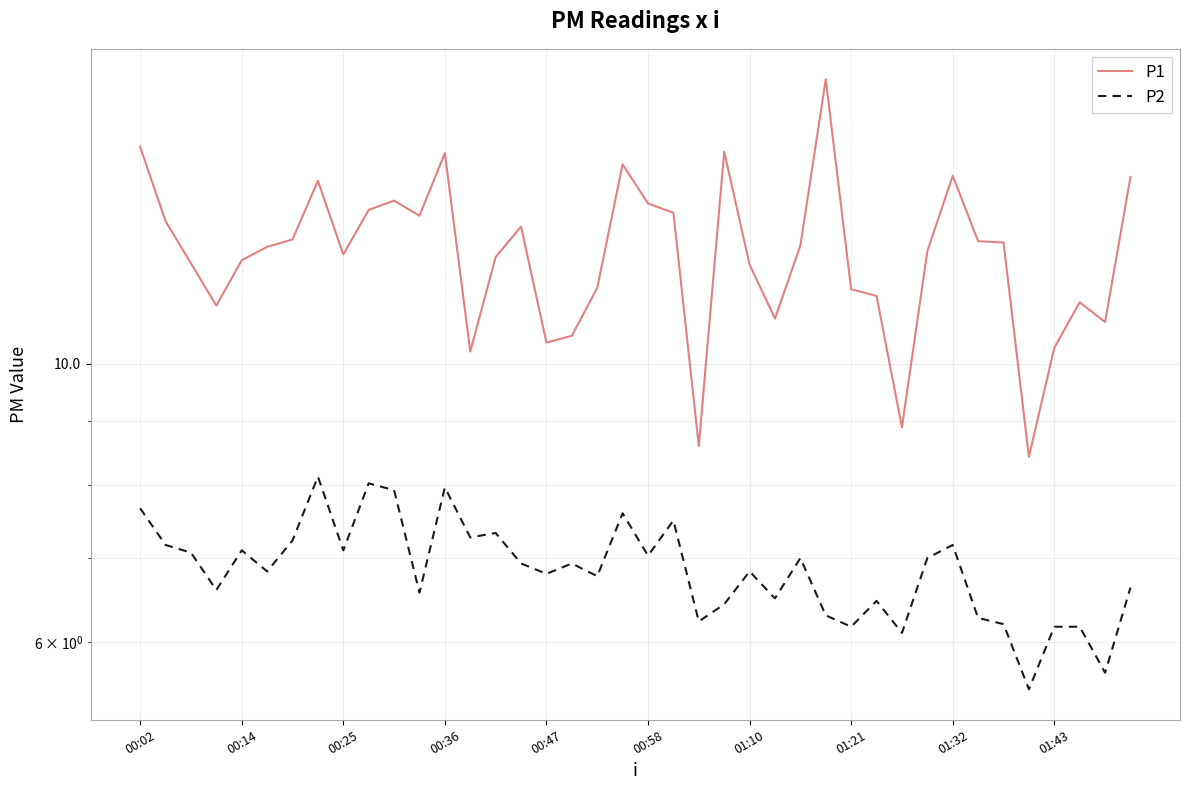

Does the chart display data point markers on the line(s)?

No